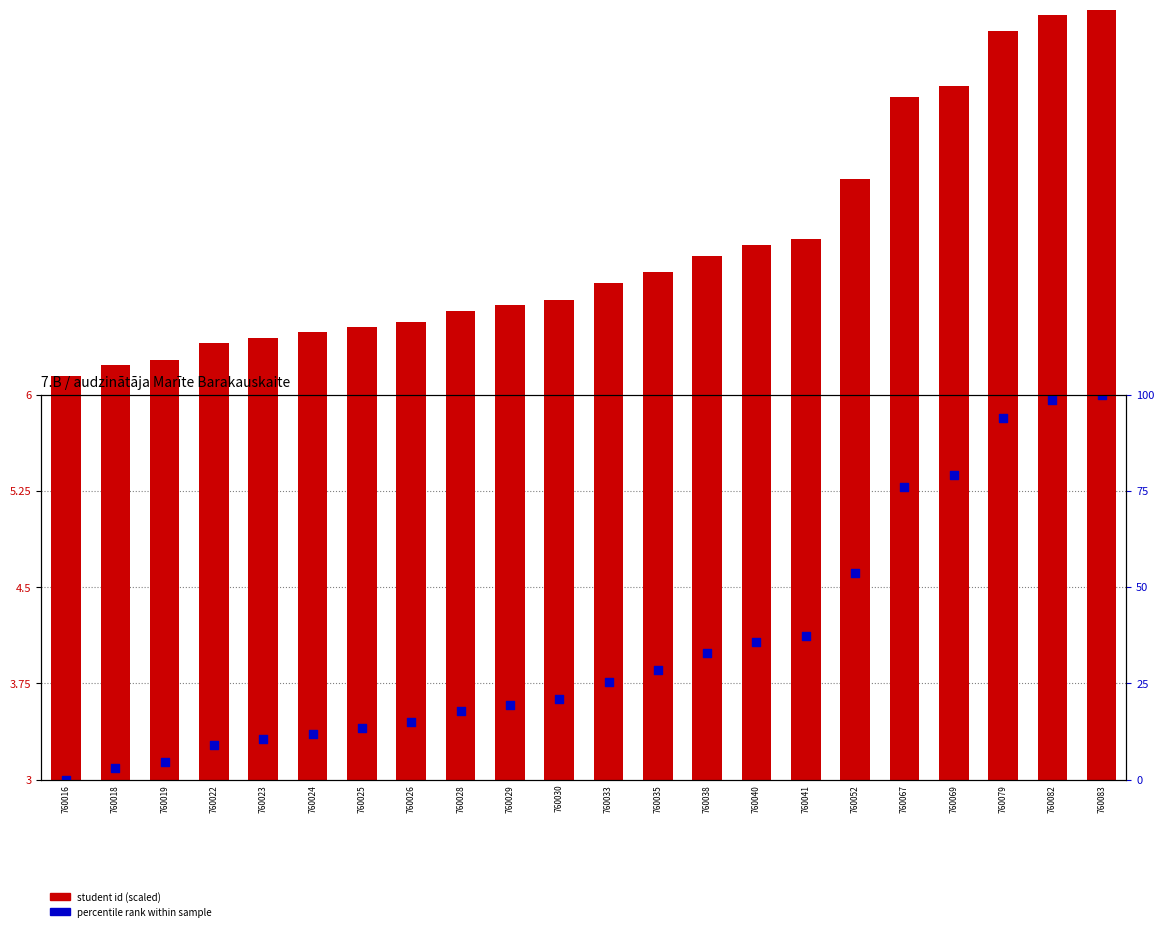

Which series reaches the maximum Y coordinate?

student id (scaled)